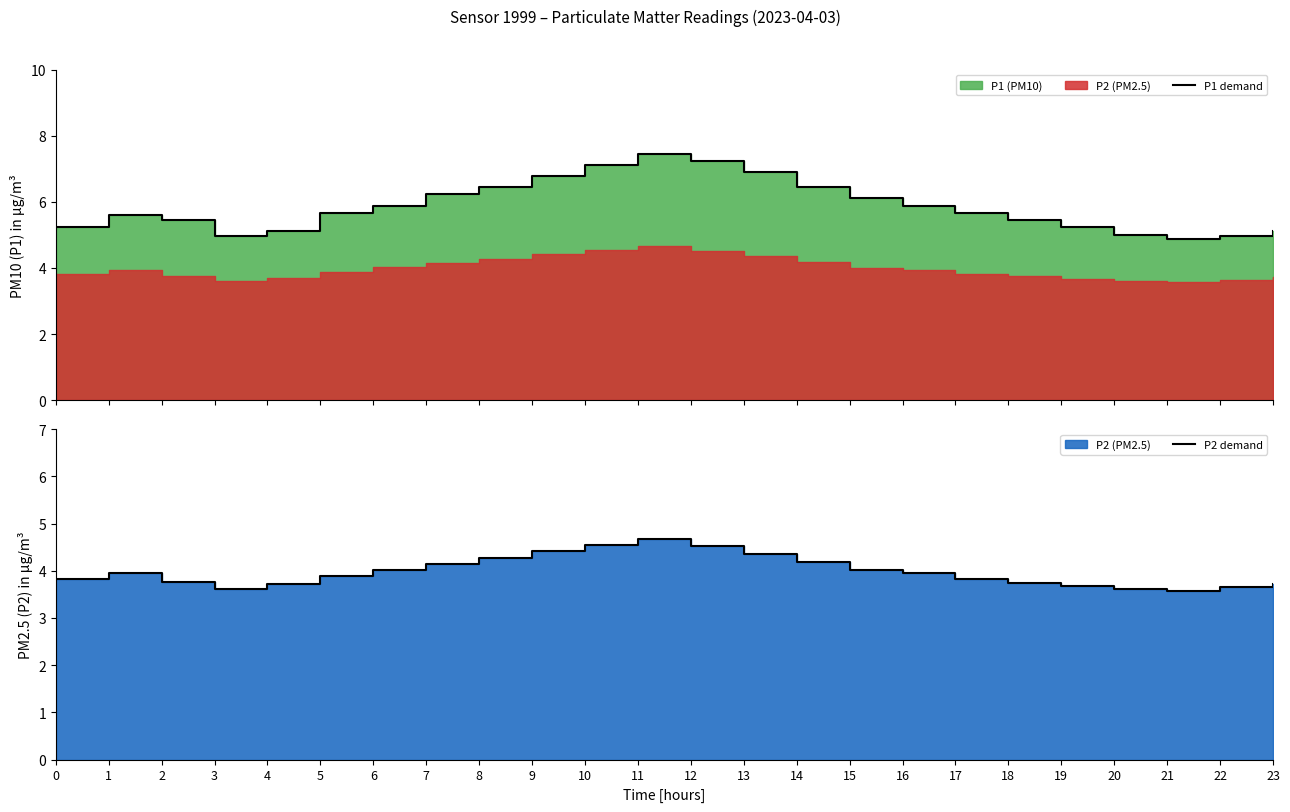

Which series has the largest total across all categories?

P1 demand